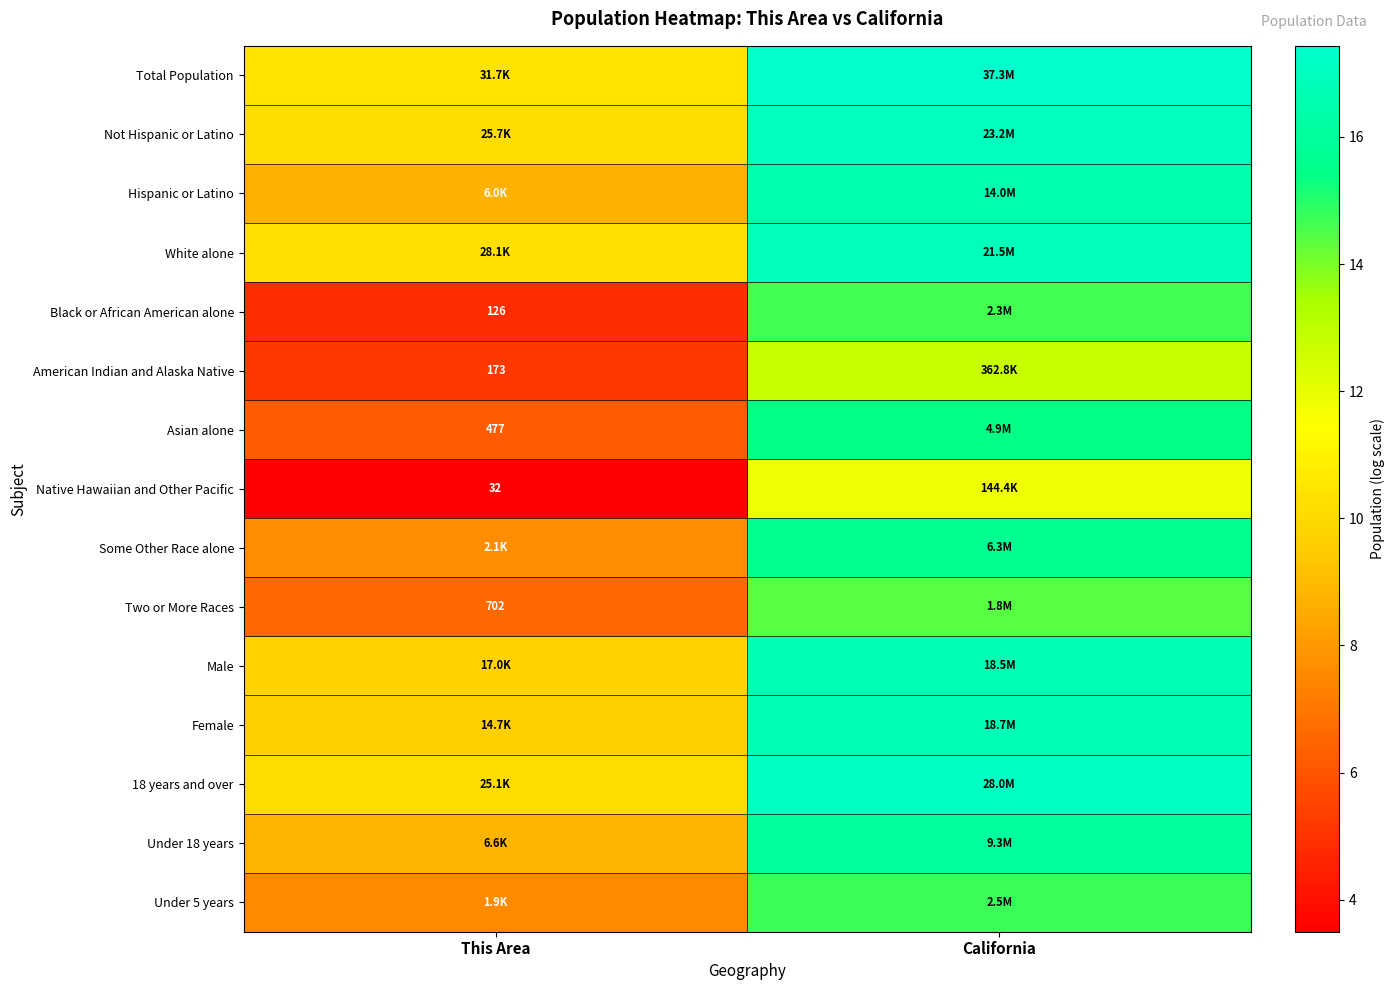

What is the approximate value of 18 years and over at This Area?

10.1